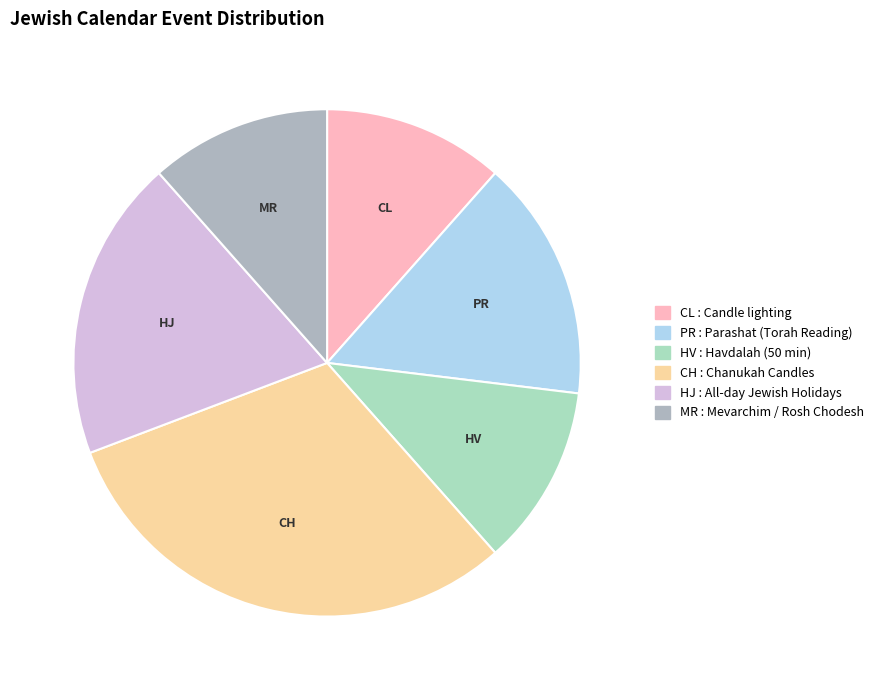

Does any single category account for the majority?

No